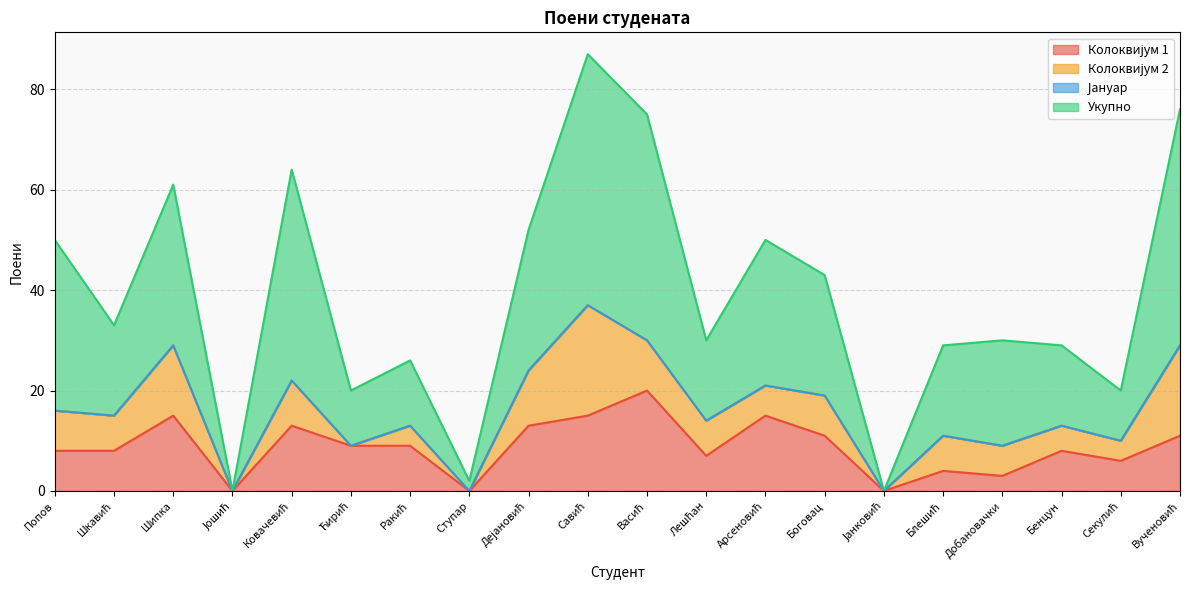

What is the sum of all Укупно values?

777